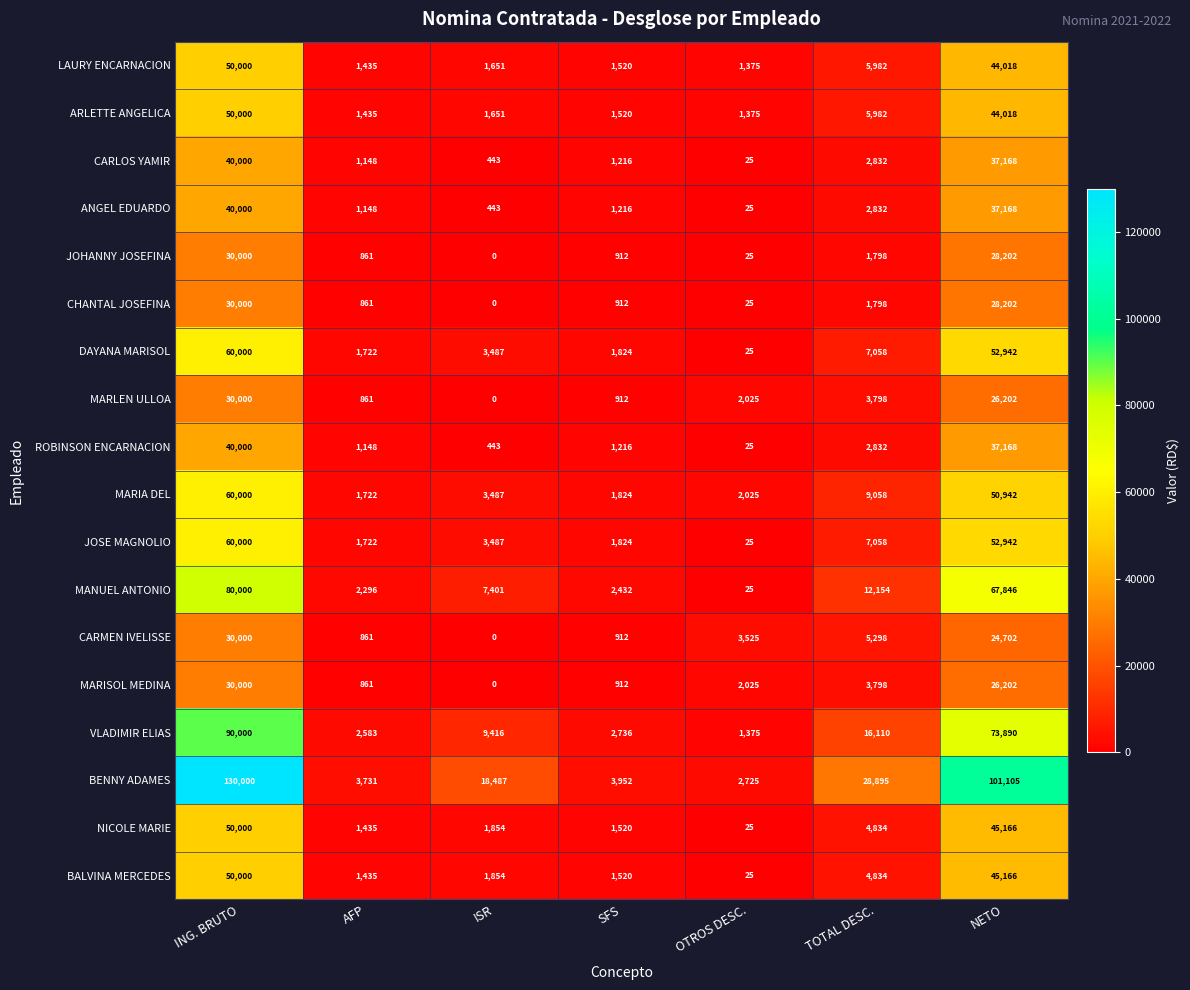

Where does the MANUEL ANTONIO series first go above 7401?

ING. BRUTO